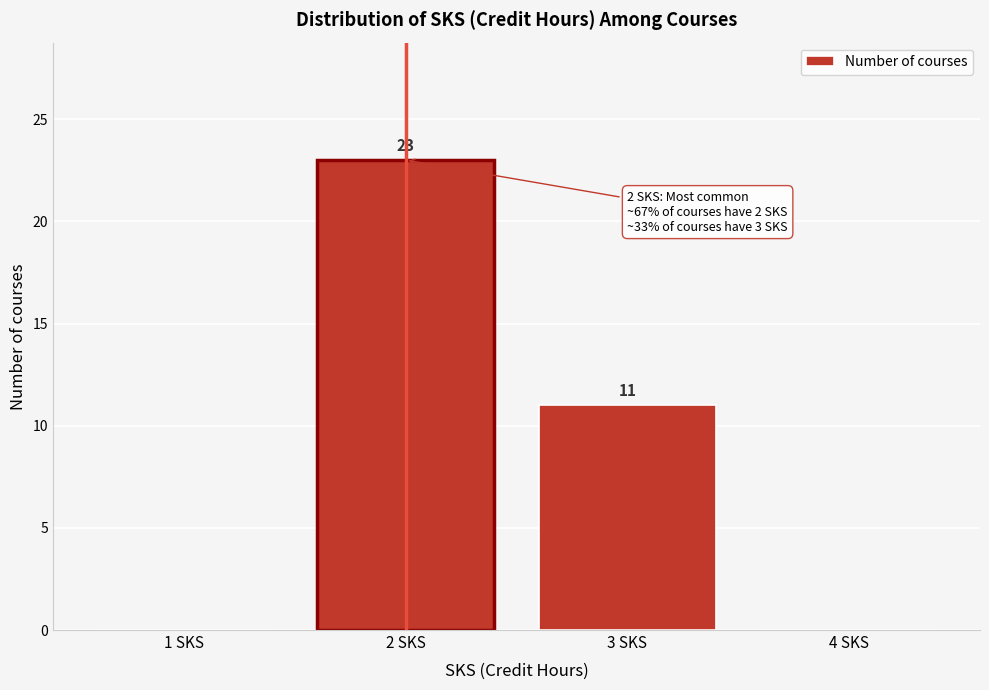

Over which range of the x-axis is the bar tallest?

1.5 to 2.5